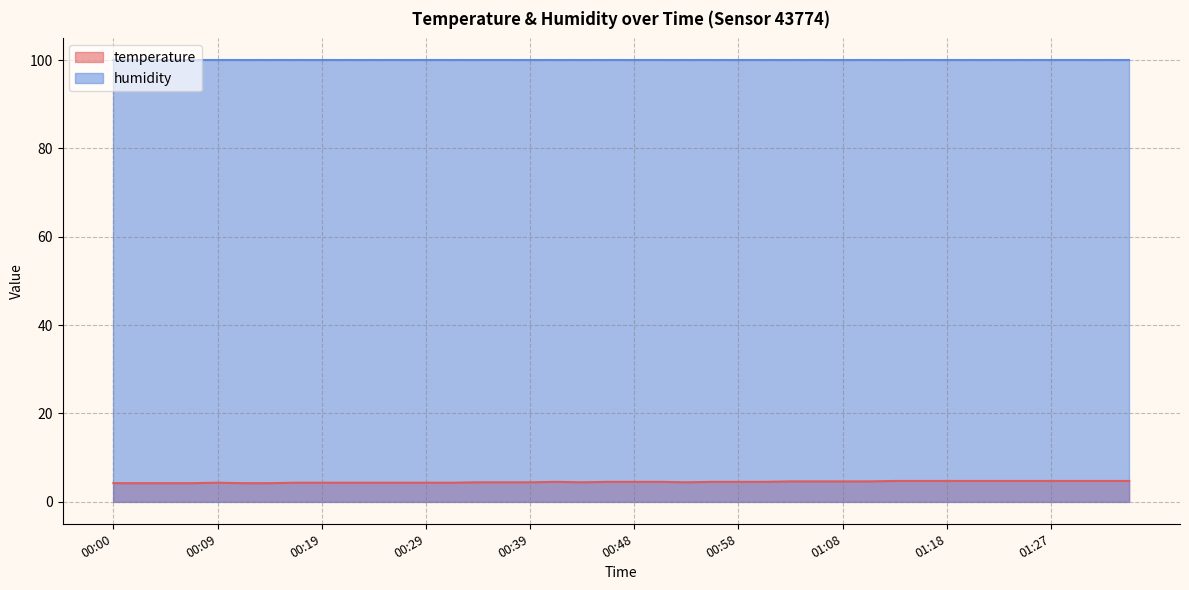

How many interior local valleys (lower than both neighbors) does the data have?

2